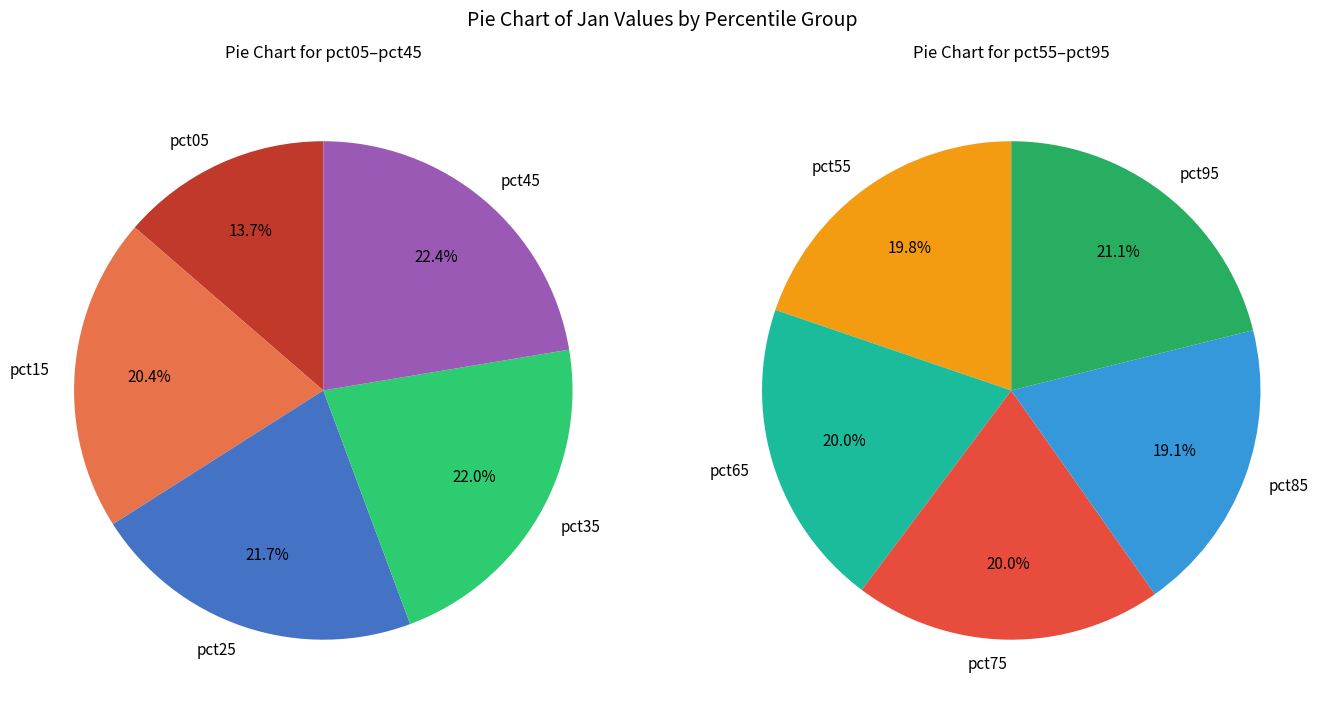

Is it true that pct15 is 1% of the pie?

False